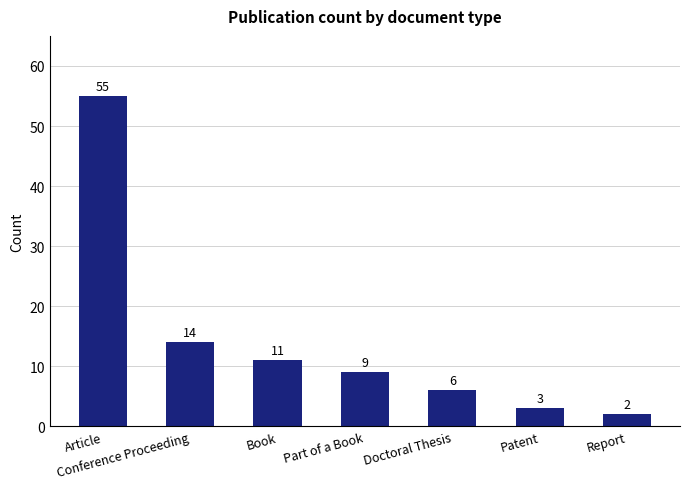

Rank the categories by value from lowest to highest.

Report, Patent, Doctoral Thesis, Part of a Book, Book, Conference Proceeding, Article